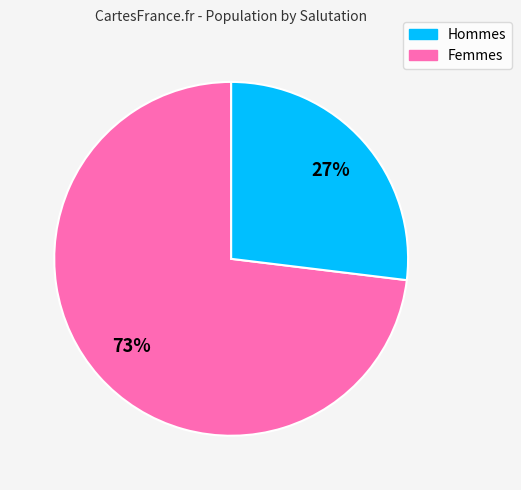

What is the largest slice in the pie chart?

Hommes